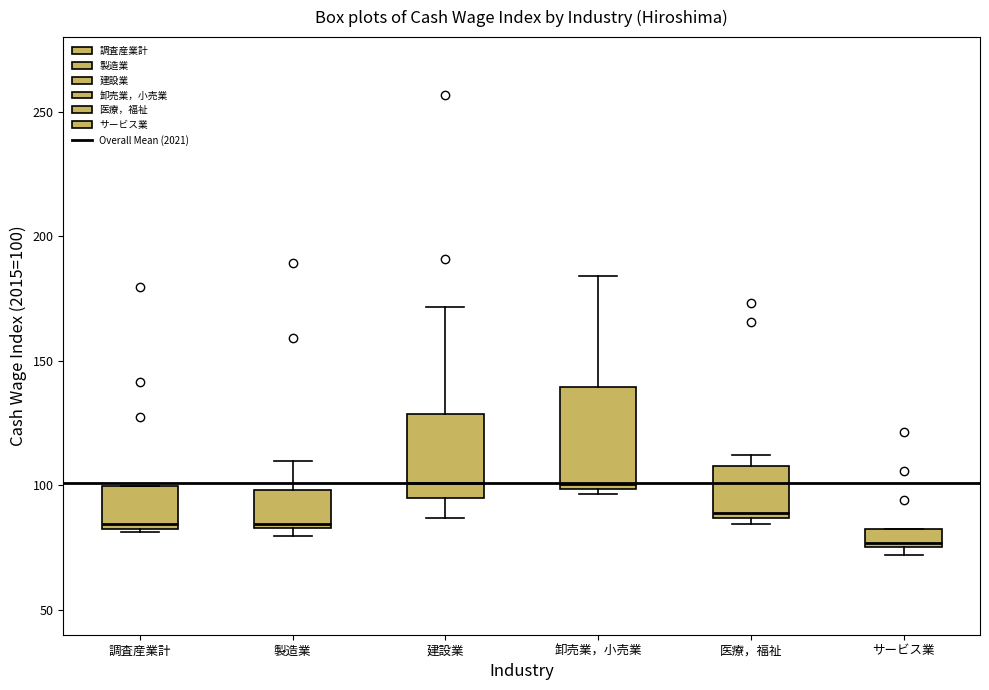

Where is the lower edge of the box for 医療，福祉 on the y-axis? The values are not printed on the chart, so give them approximately, as read against the axis.

85